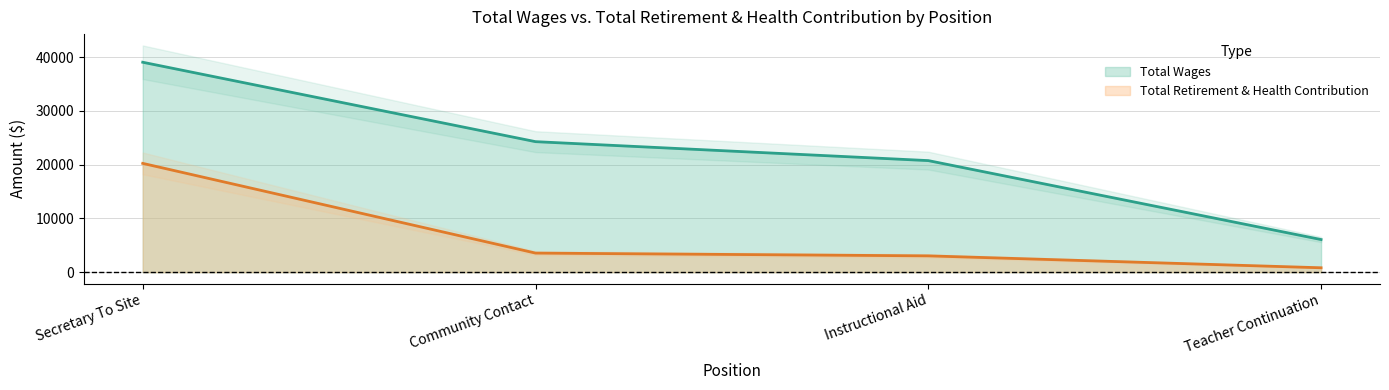

Reading right to left, list all the values displayed in this chart.

Total Wages: Teacher Continuation=6073	Instructional Aid=20760	Community Contact=24286	Secretary To Site=39061
Total Retirement & Health Contribution: Teacher Continuation=820	Instructional Aid=3038	Community Contact=3554	Secretary To Site=20244